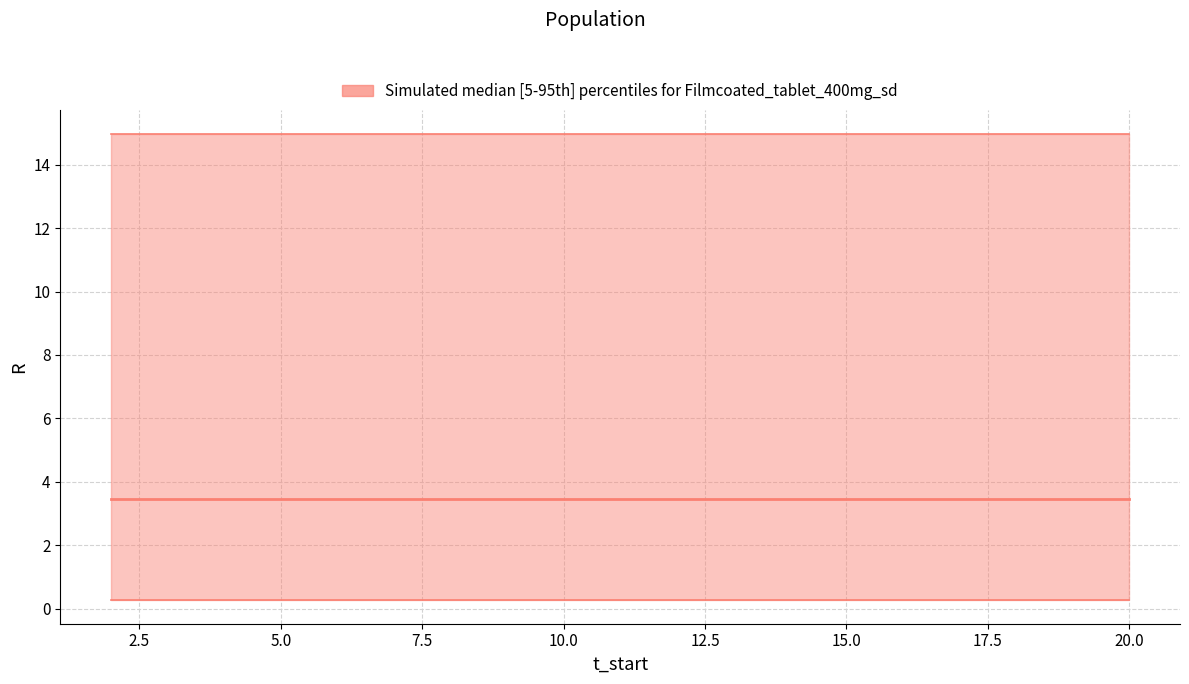

True or false: Quantile.0.95(R) and Quantile.0.05(R) cross at least once.

False